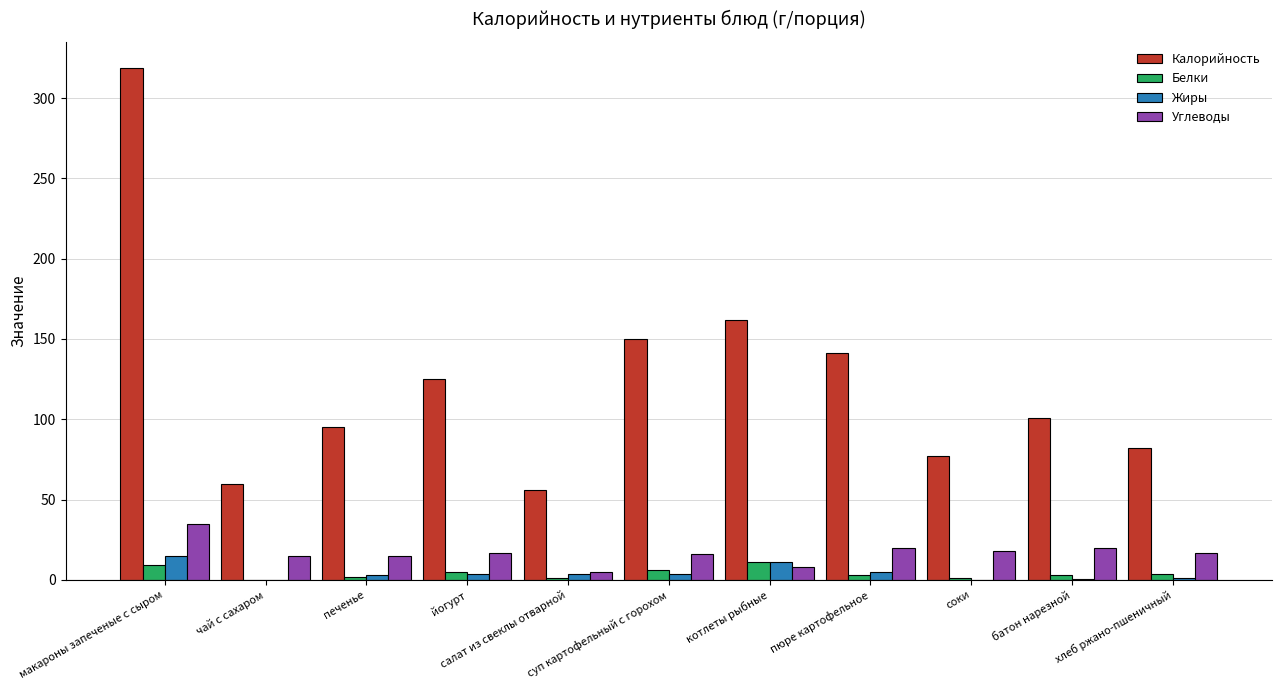

What is the maximum value shown in the chart?

319.0